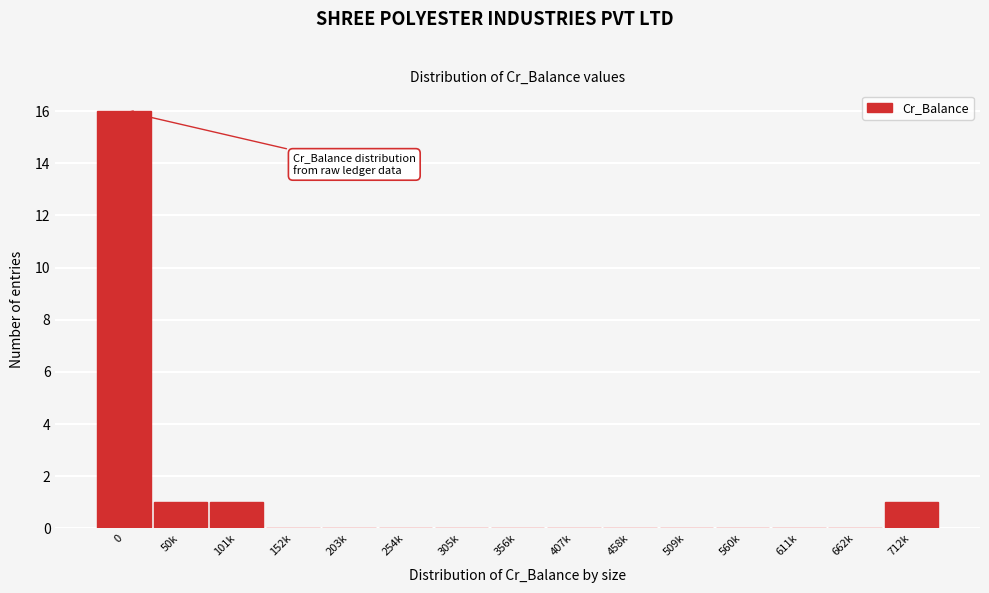

Reading left to right, what are all the values shown in this chart?

0=16	50k=1	101k=1	152k=0	203k=0	254k=0	305k=0	356k=0	407k=0	458k=0	509k=0	560k=0	611k=0	662k=0	712k=1